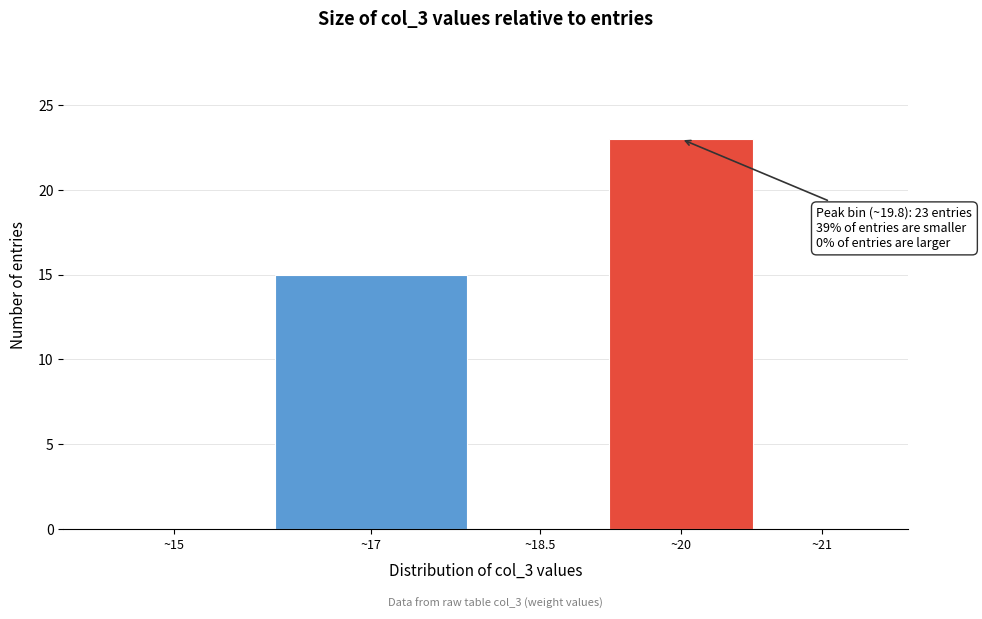

Reading left to right, transcribe all the data shown in this chart.

~15=0	~17=15	~18.5=0	~20=23	~21=0